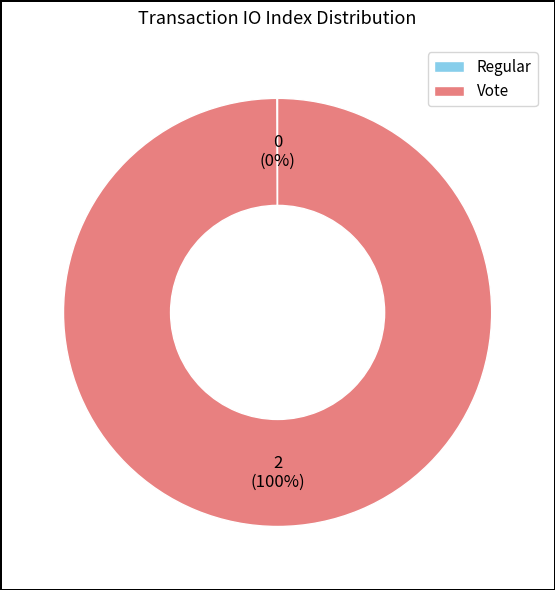

To the nearest percent, what percentage of the pie is Vote?

100%